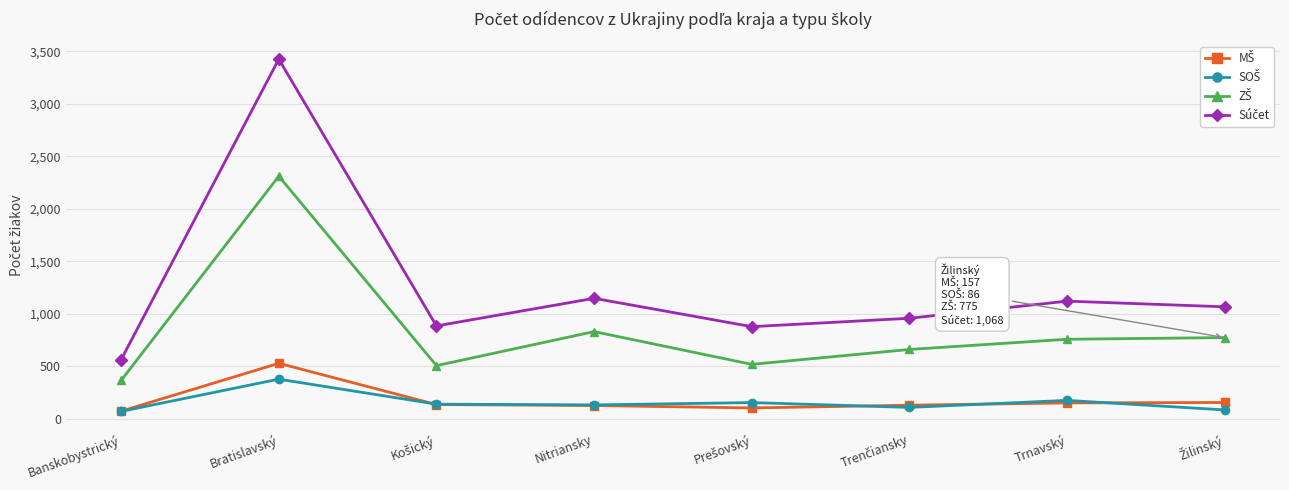

How many lines are shown in the chart?

4